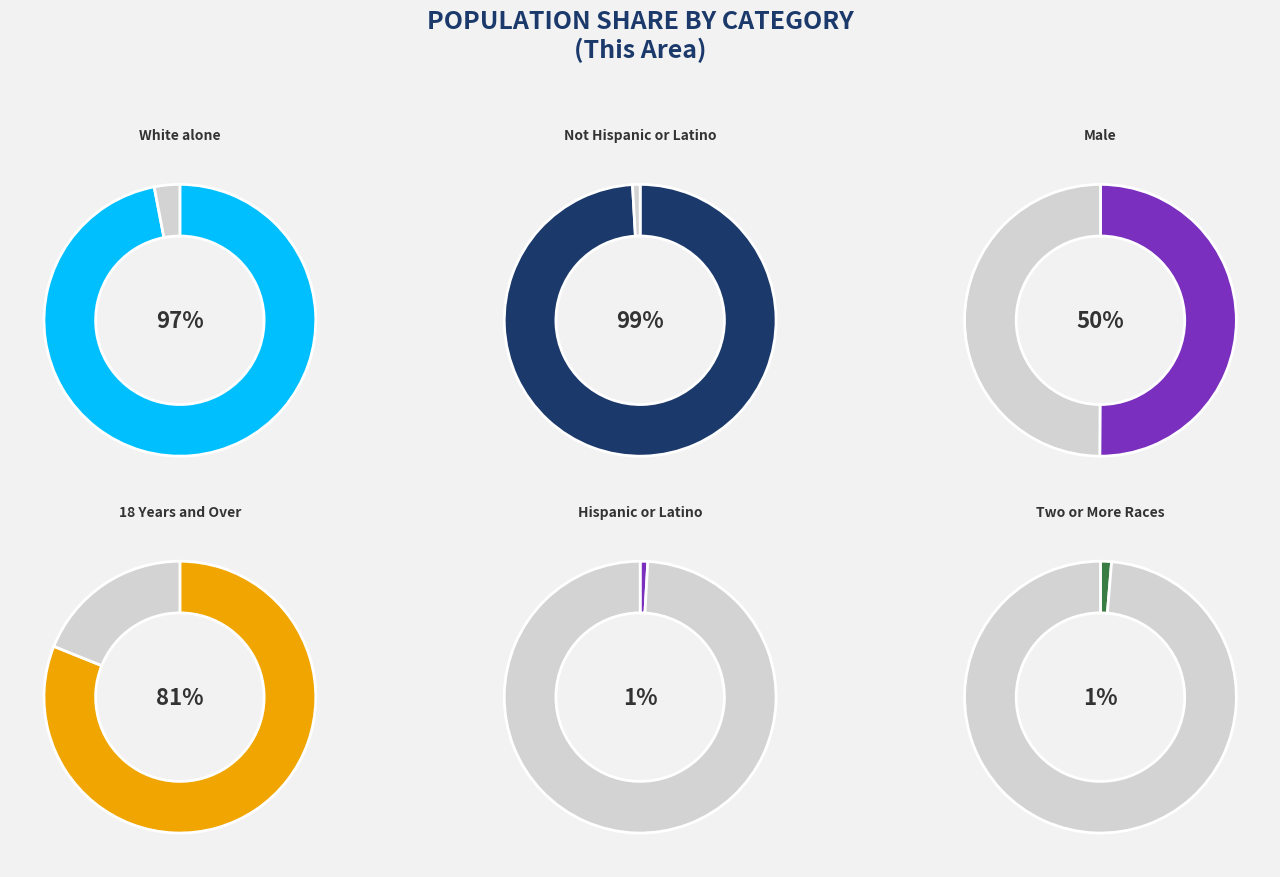

Which has a higher value, White alone or Not Hispanic or Latino?

Not Hispanic or Latino